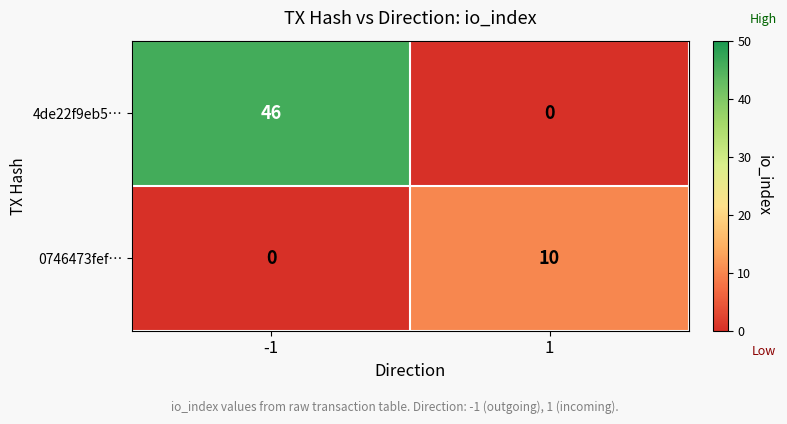

Reading left to right, what are all the values shown in this chart?

4de22f9eb5…: 46	0
0746473fef…: 0	10